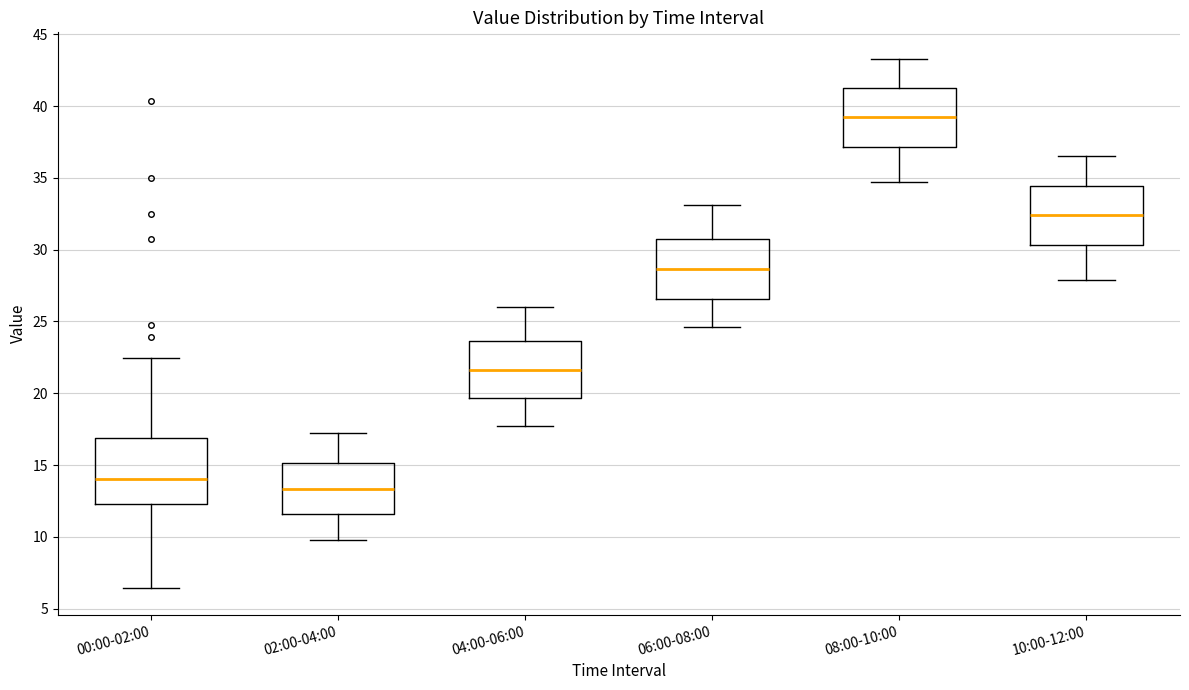

Which box has the highest median line?

08:00-10:00